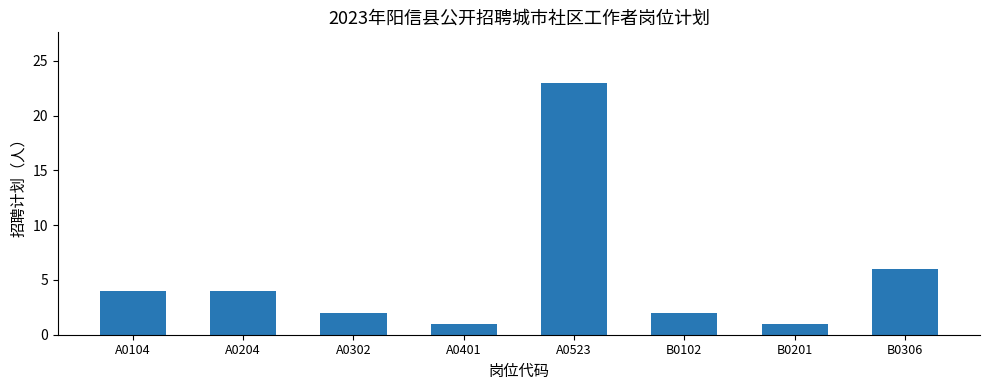

What is the value of the 1st bar from the left?

4